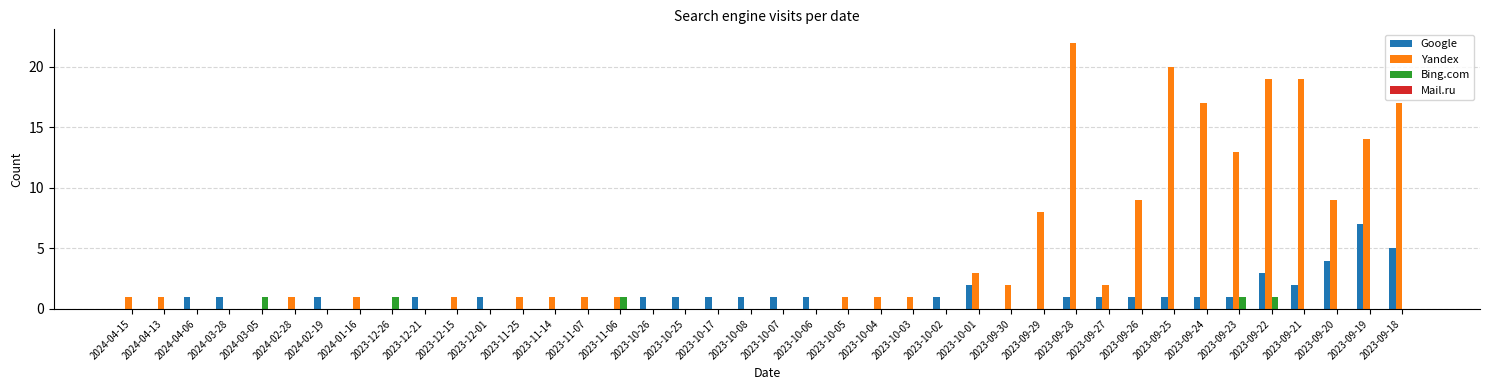

What is the sum of all Bing.com values?

5